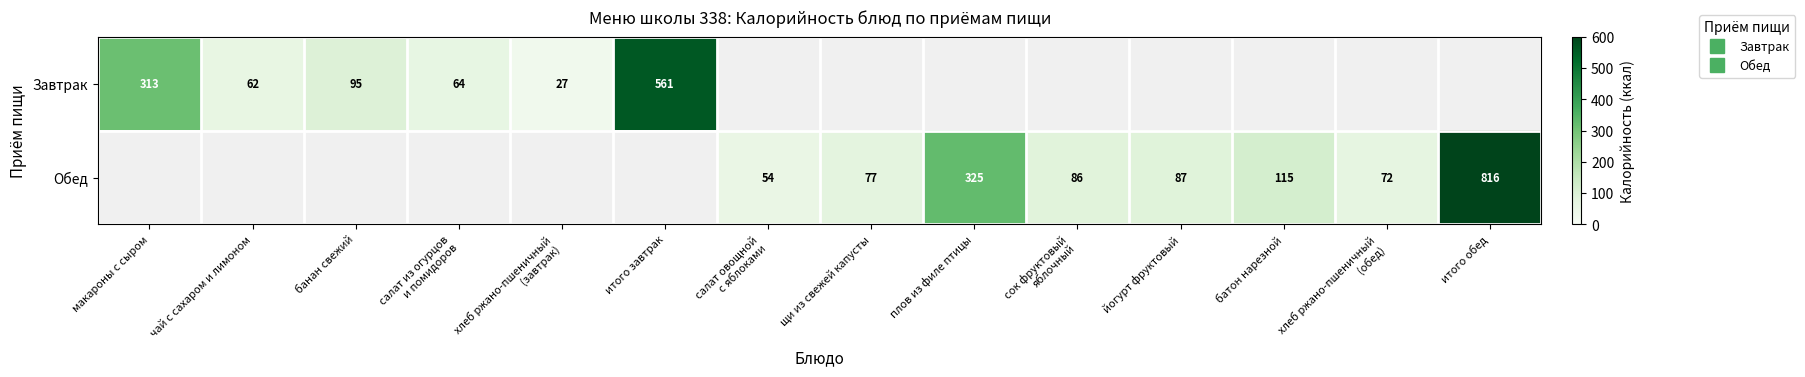

Count the number of categories in the chart.

14